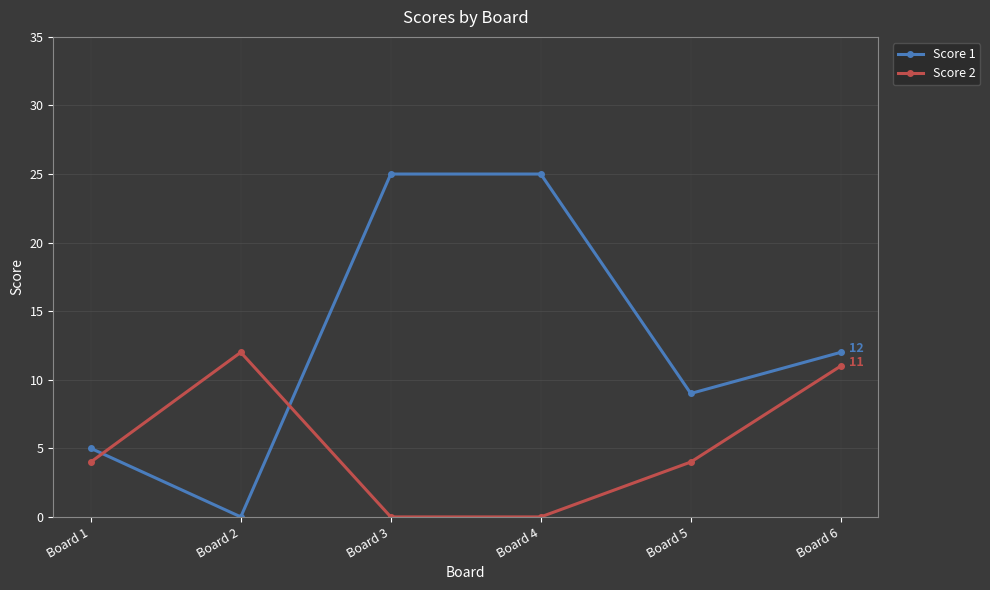

What is the maximum value shown in the chart?

25